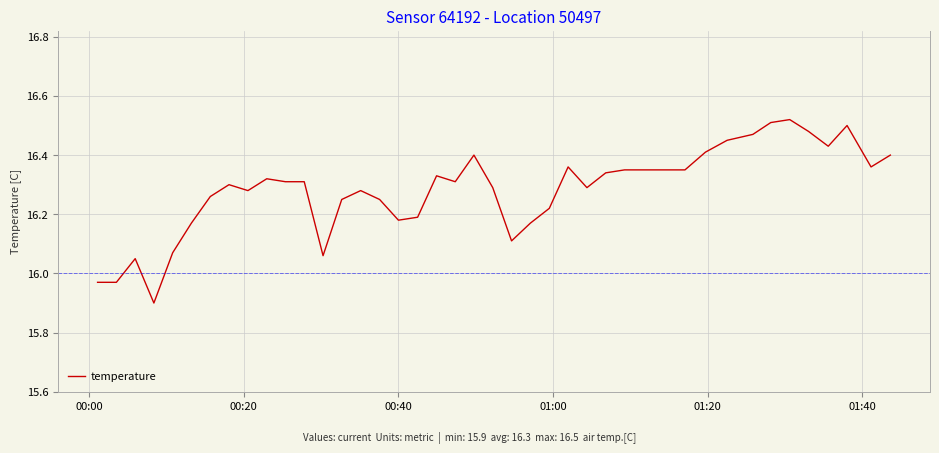

Does the chart have visible grid lines?

Yes